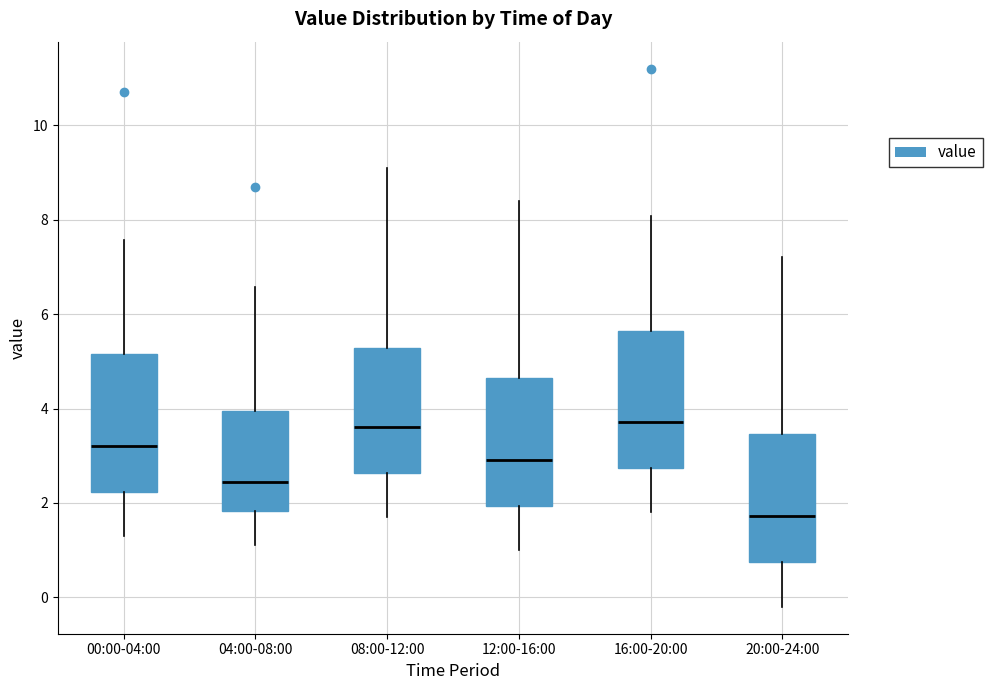

Which box has the lowest median line?

20:00-24:00